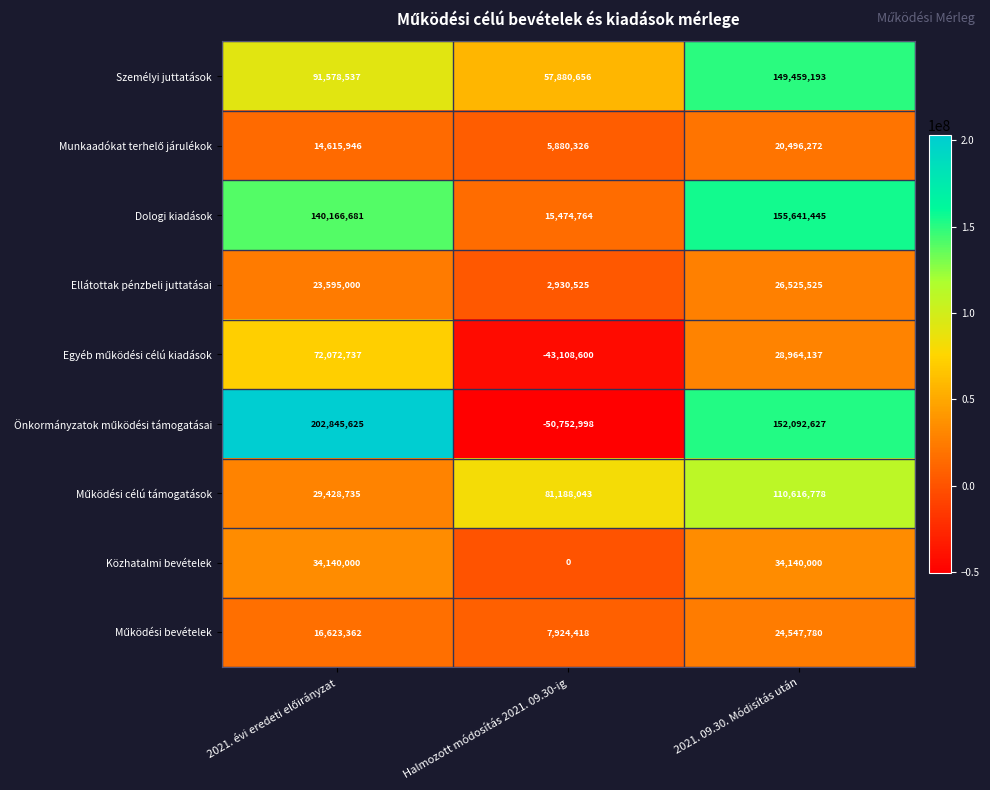

What is the minimum value shown in the chart?

-50752998